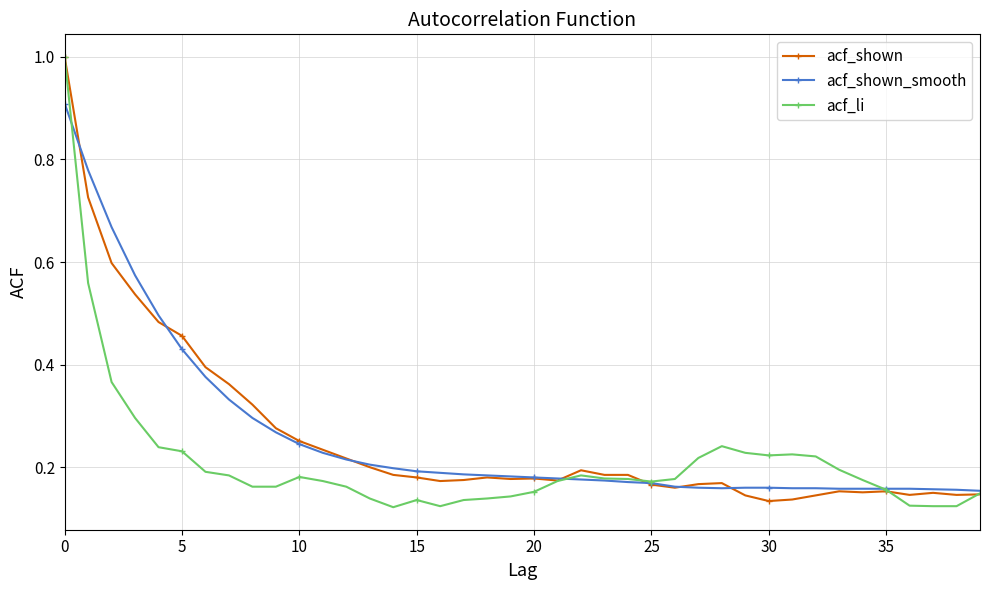

At how many categories does at least one series exceed 0?

40